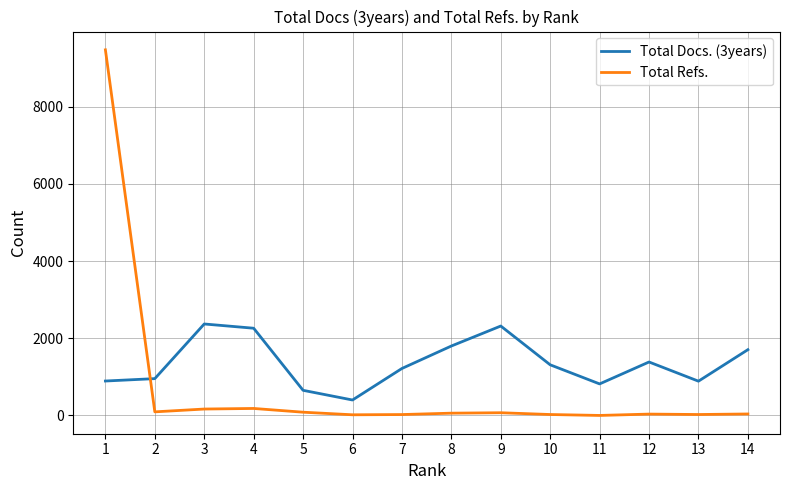

Is this an area chart (filled region under the line)?

No